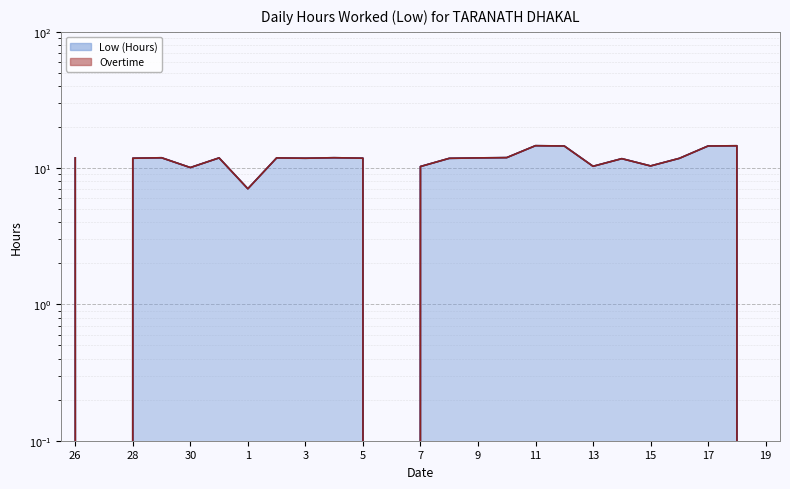

How many lines are shown in the chart?

1